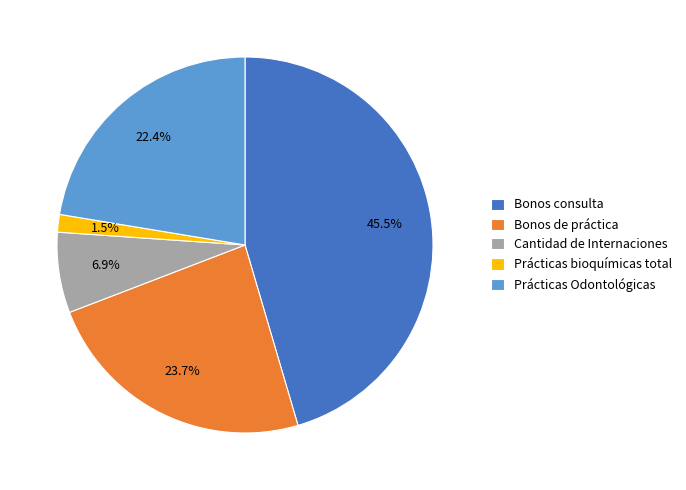

Is Bonos consulta the majority of the pie?

No